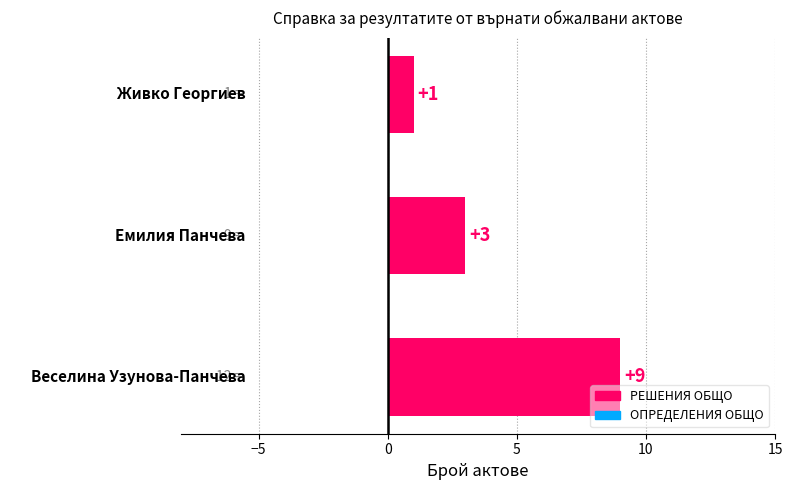

What is the difference between the maximum and minimum values?

8